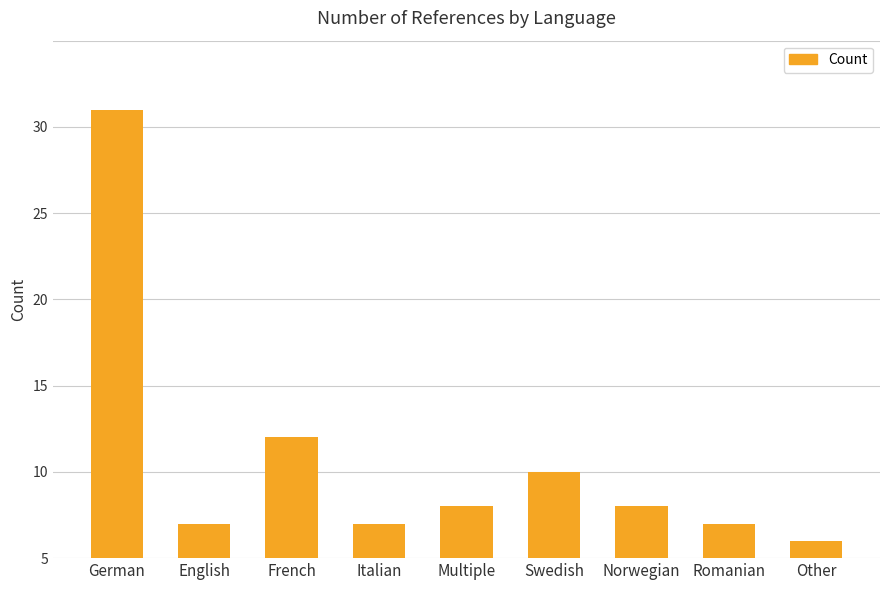

List the labels in order of value, largest first.

German, French, Swedish, Multiple, Norwegian, English, Italian, Romanian, Other